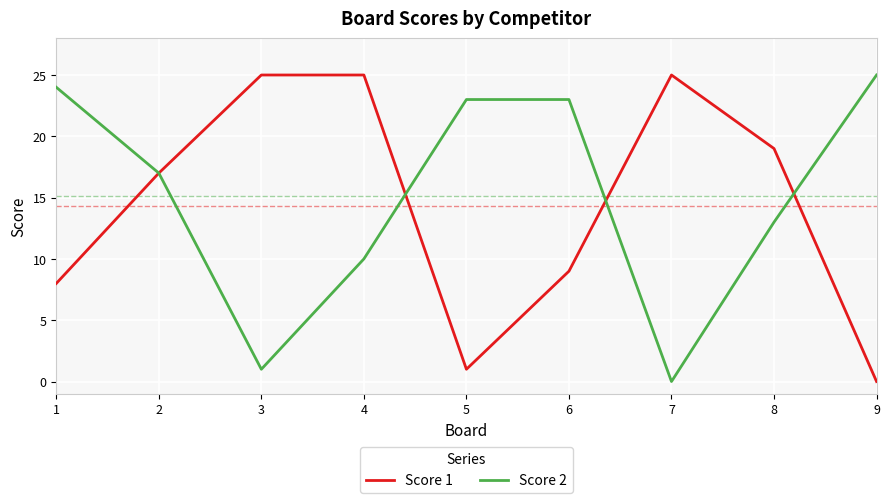

Rank the series at 7 from lowest to highest value.

Score 2, Score 1